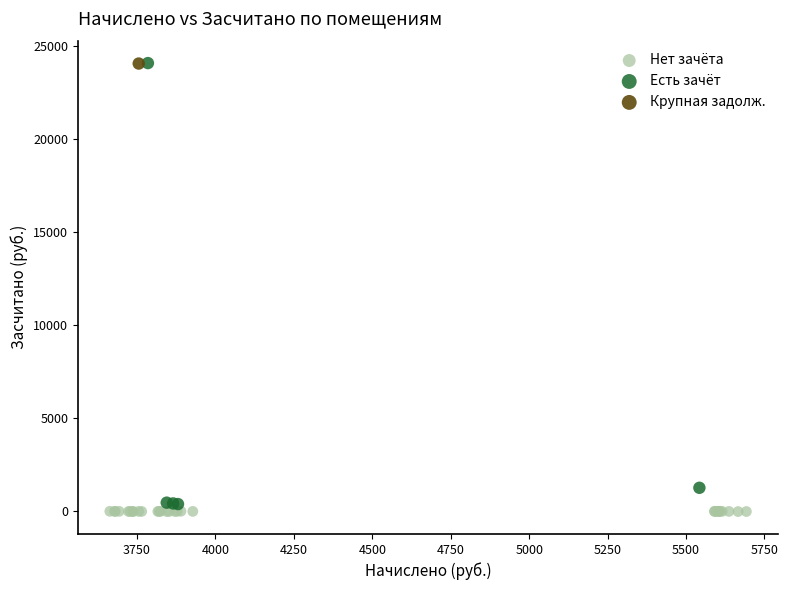

What are all the series names shown in the legend?

Нет зачёта, Есть зачёт, Крупная задолж.